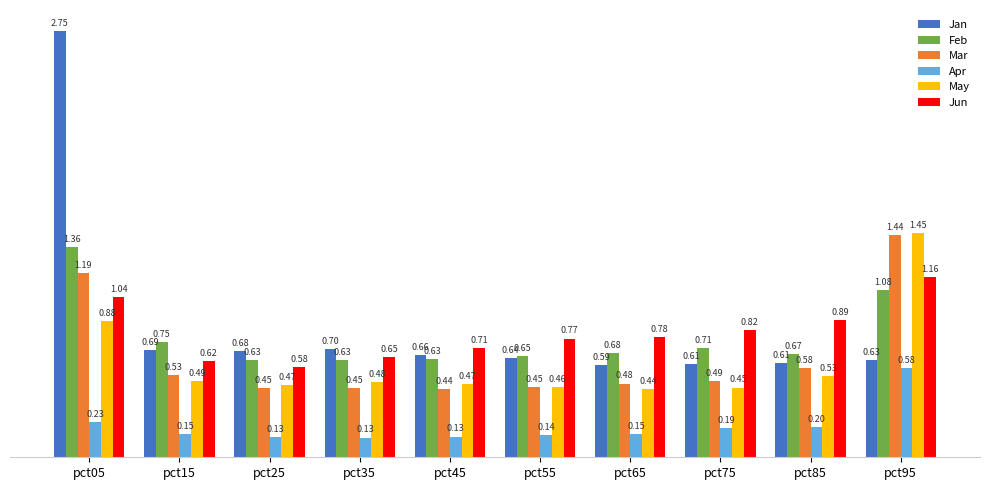

Which series changed the most between pct05 and pct85?

Jan